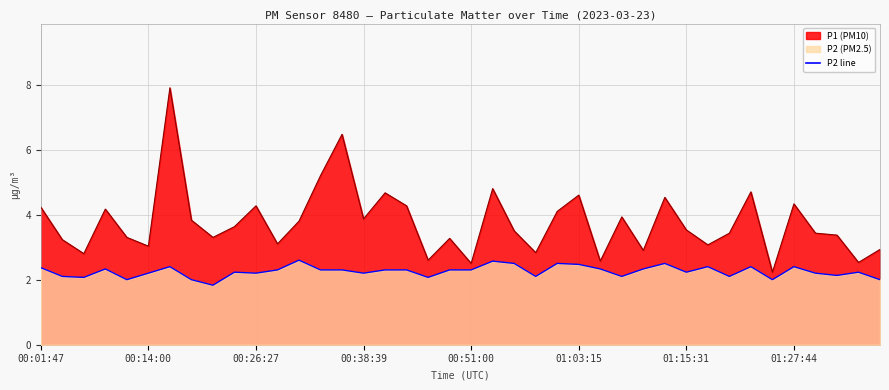

At which label does P1 reach its peak?

01:31